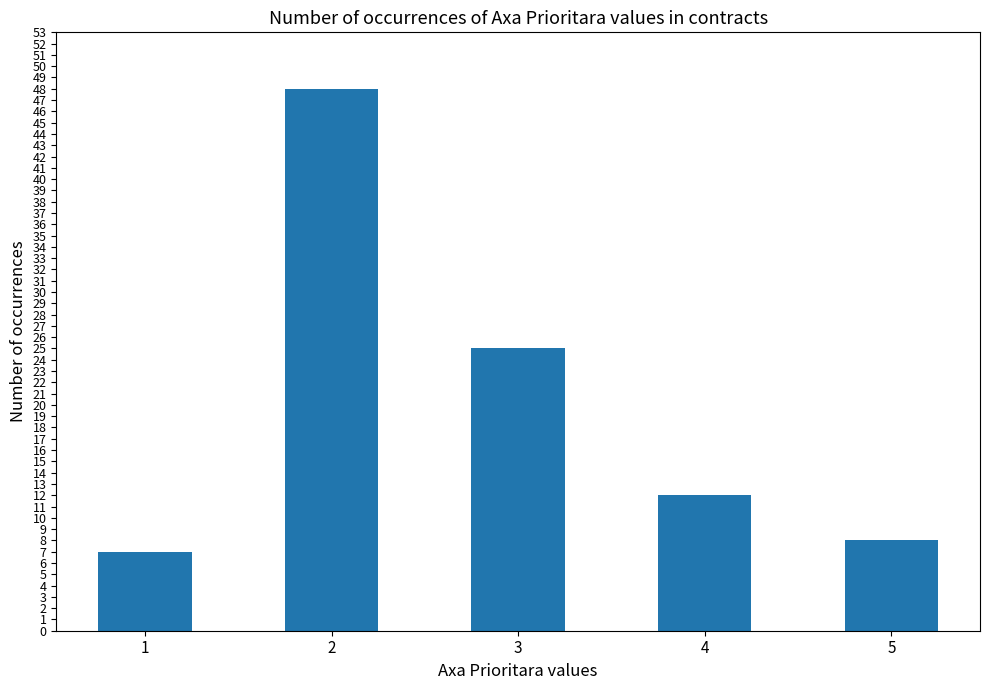

What is the change in value from 1 to 2?

+41